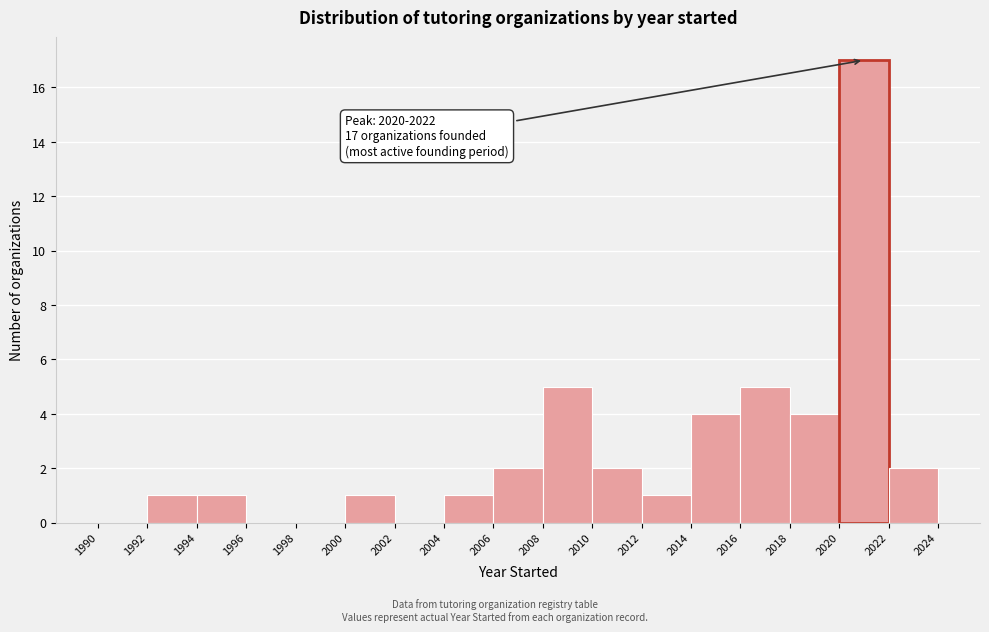

Which range on the x-axis has the tallest bar?

2020 to 2022